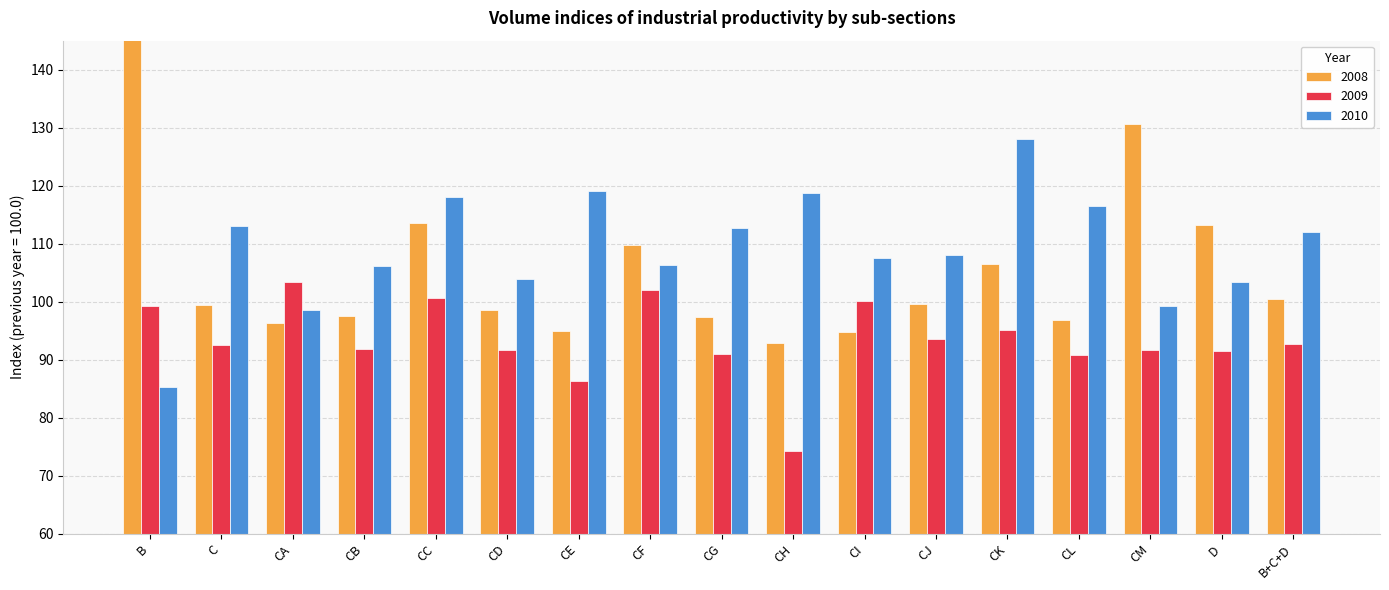

How many values in the 2008 series are below 99?

8